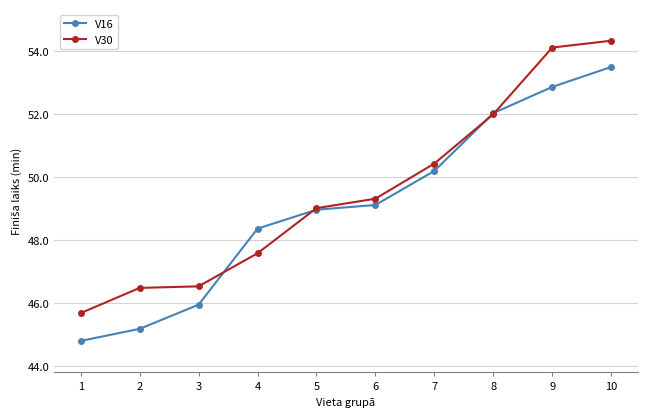

Is the value of V16 at 2 greater than the value of V30 at 2?

No